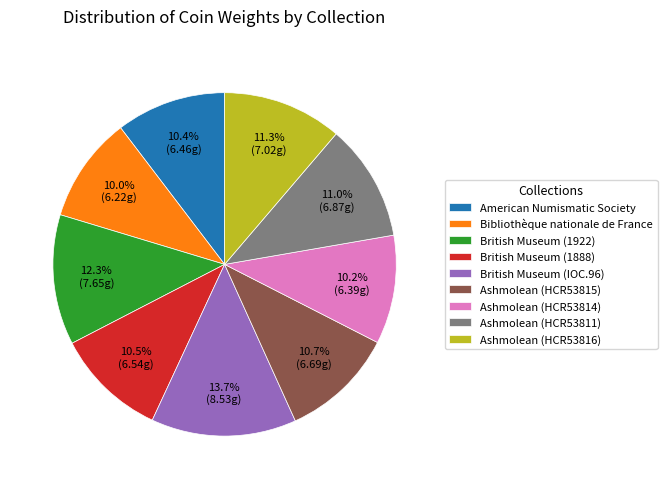

Combined, do British Museum (IOC.96) and Bibliothèque nationale de France account for over 50%?

No